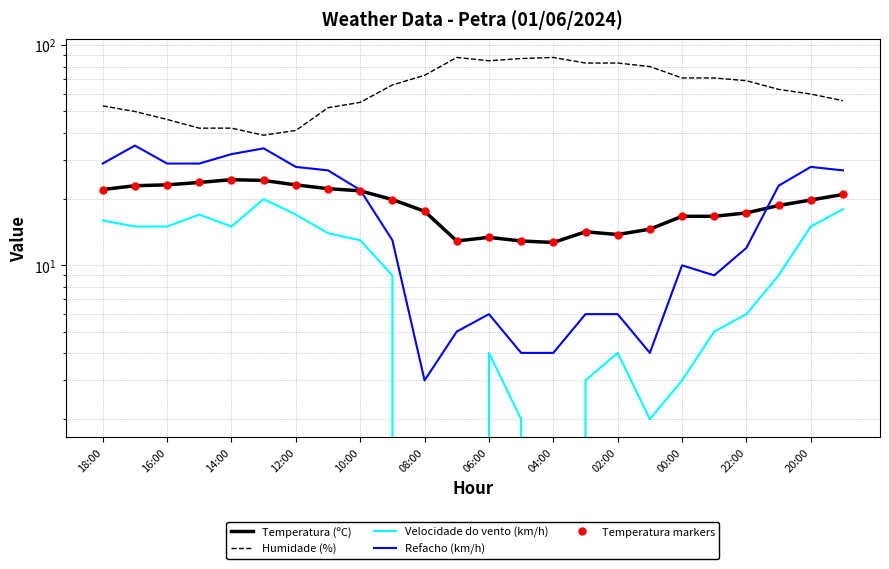

True or false: Humidade (%) and Refacho (km/h) intersect in this chart.

False